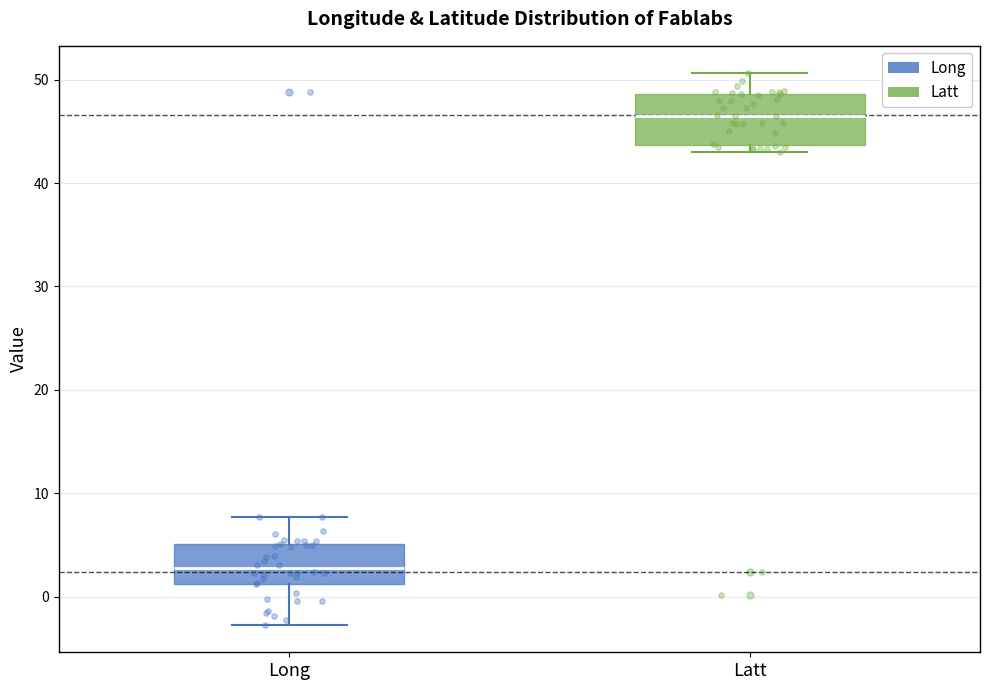

Reading left to right, transcribe this box plot: for each box, give where its median line is, the range the box spans, and where its two whiskers end, as read against the y-axis. The values are not printed on the chart, so give them approximately, as read against the axis.

Long: median 3, box 1 to 5, whiskers -3 to 8
Latt: median 47, box 44 to 49, whiskers 43 to 51